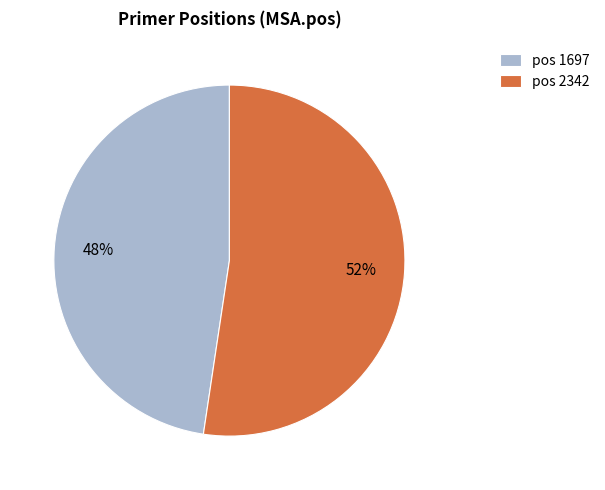

To the nearest percent, what portion does pos 2342 represent?

52%